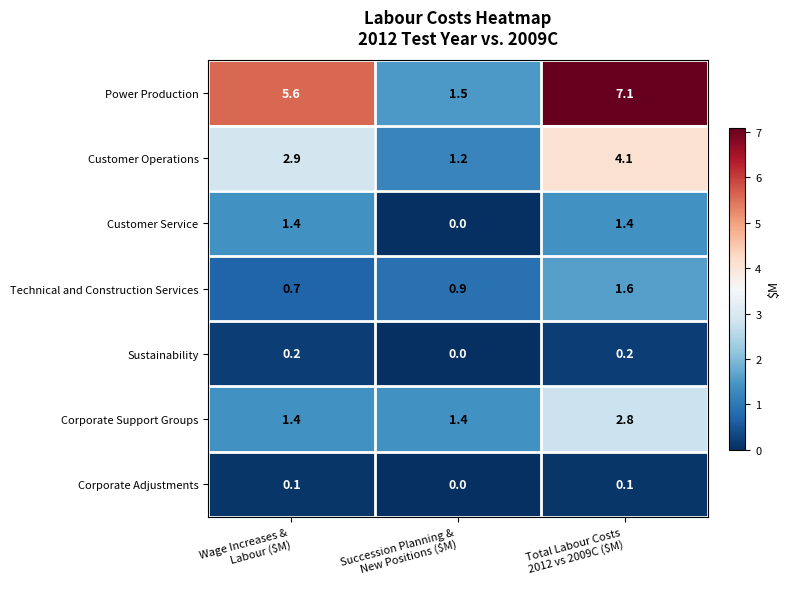

Which series has the largest range (max minus min)?

Power Production